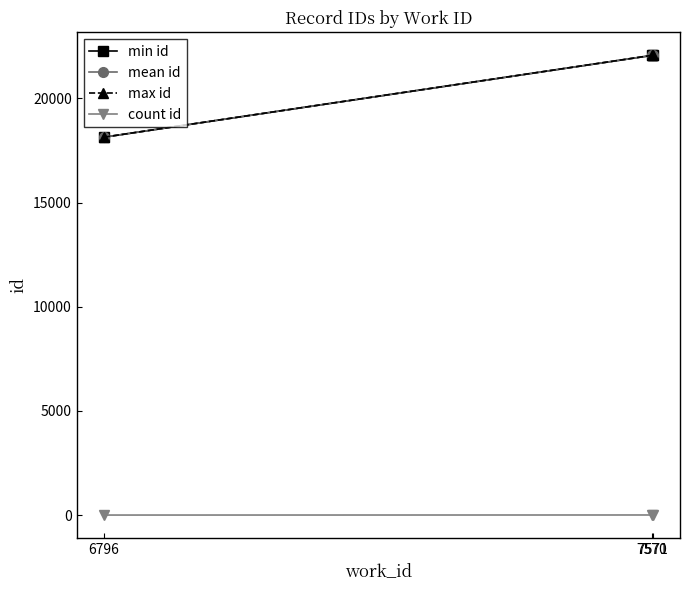

At how many categories does at least one series exceed 6970?

3